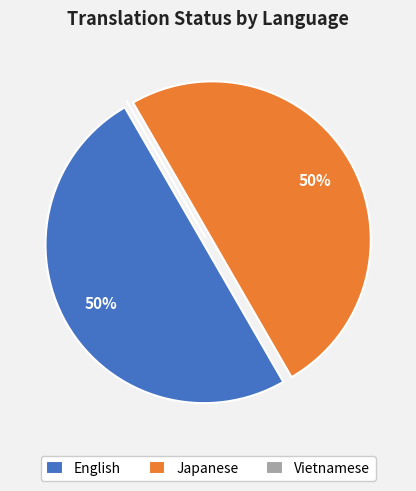

What is the ratio of the value at Japanese to the value at English?

1.0